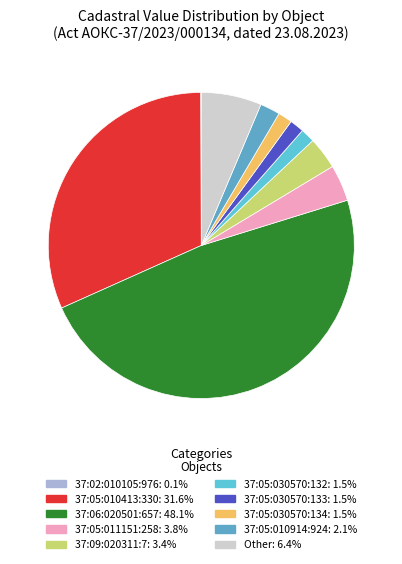

Rank the categories by value from lowest to highest.

37:02:010105:976, 37:05:030570:132, 37:05:030570:133, 37:05:030570:134, 37:05:010914:924, 37:09:020311:7, 37:05:011151:258, Other, 37:05:010413:330, 37:06:020501:657